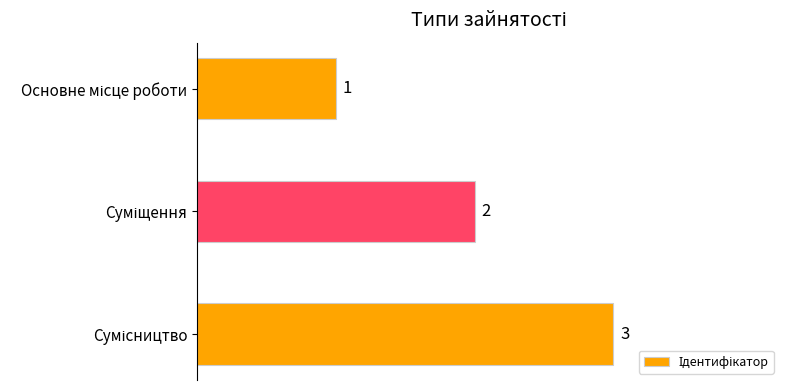

What is the value of the 3rd bar from the top?

3